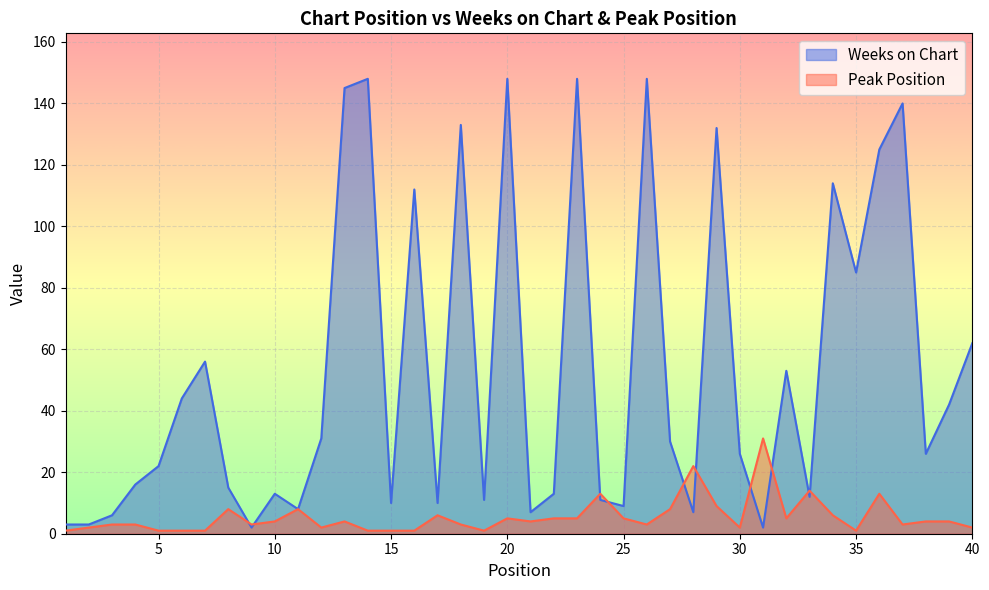

What is the average value of the Weeks on Chart series?

53